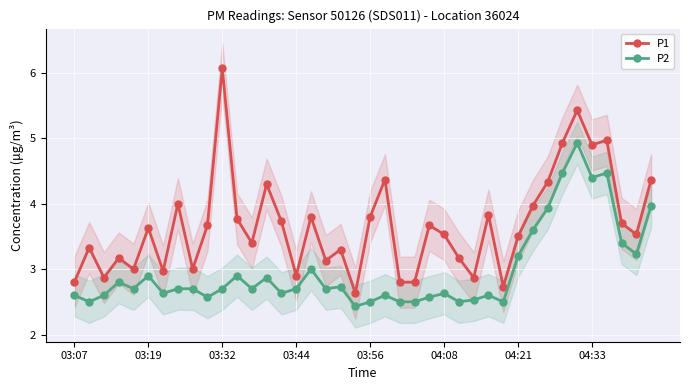

Rank the series by their maximum value, from lowest to highest.

P2, P1